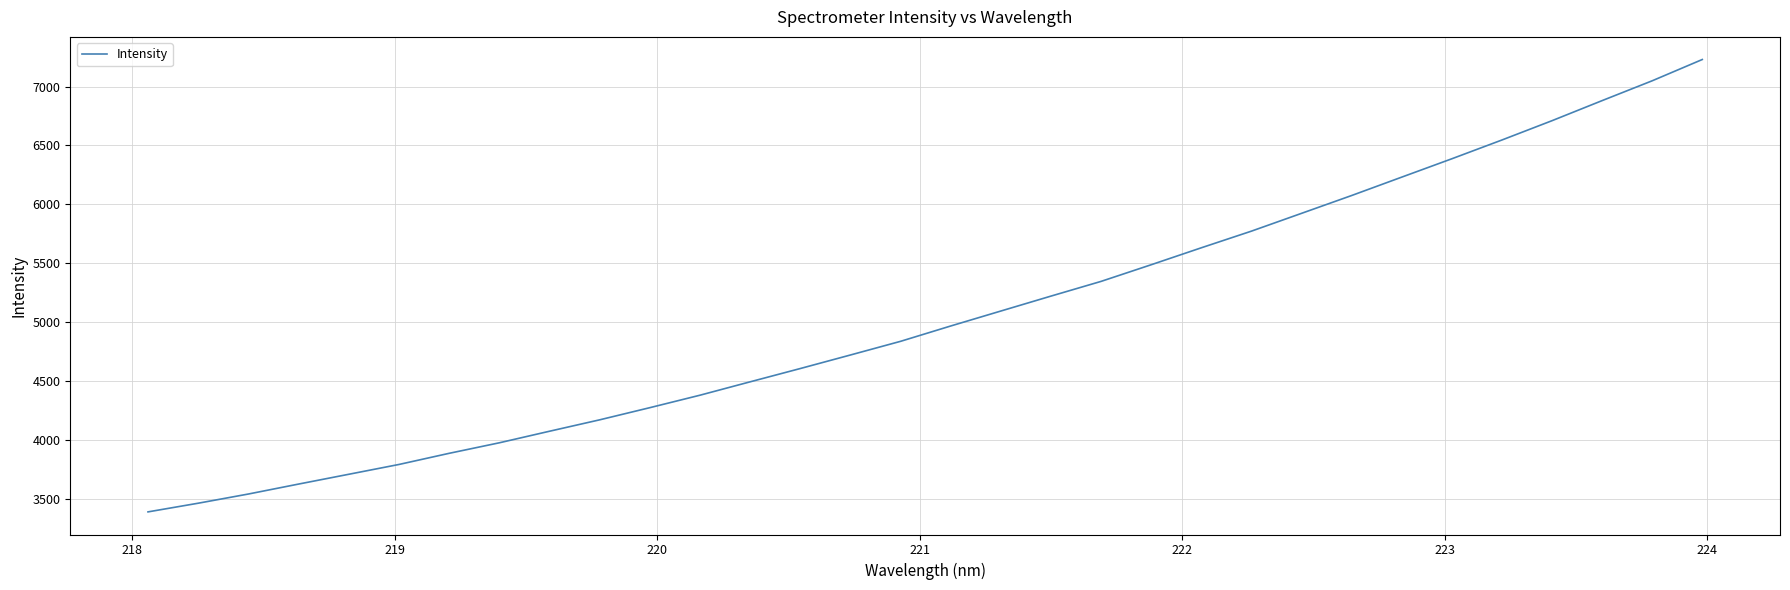

What is the difference between the maximum and minimum values?

3839.4